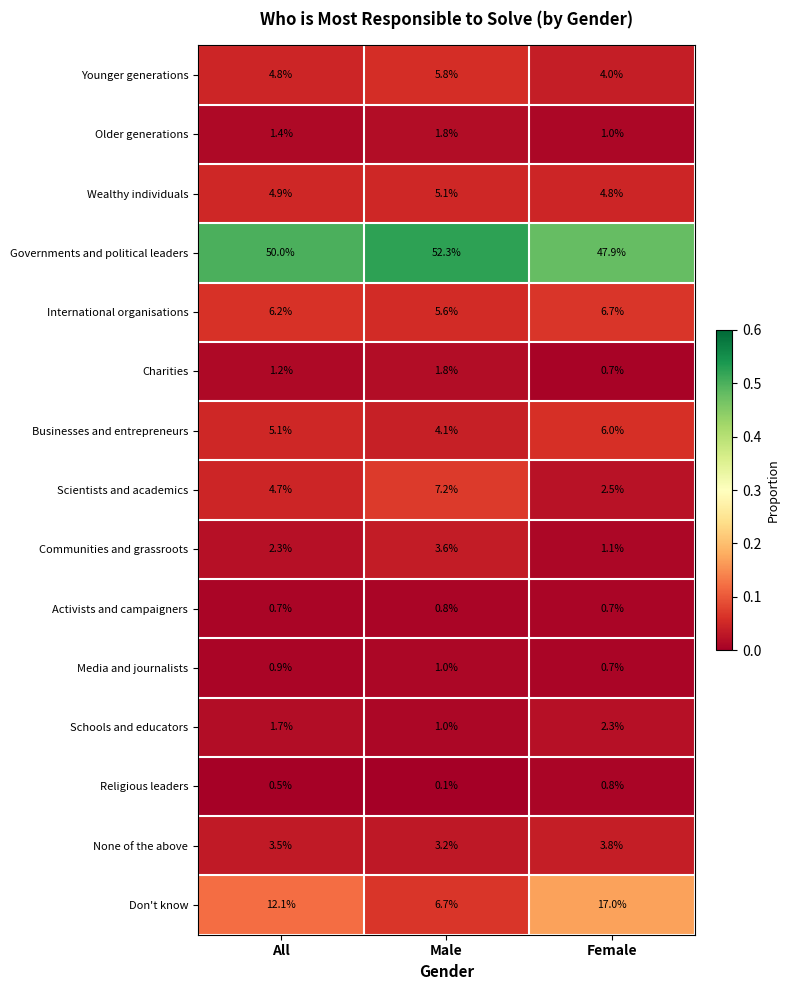

Which series has the largest total across all categories?

Governments and political leaders